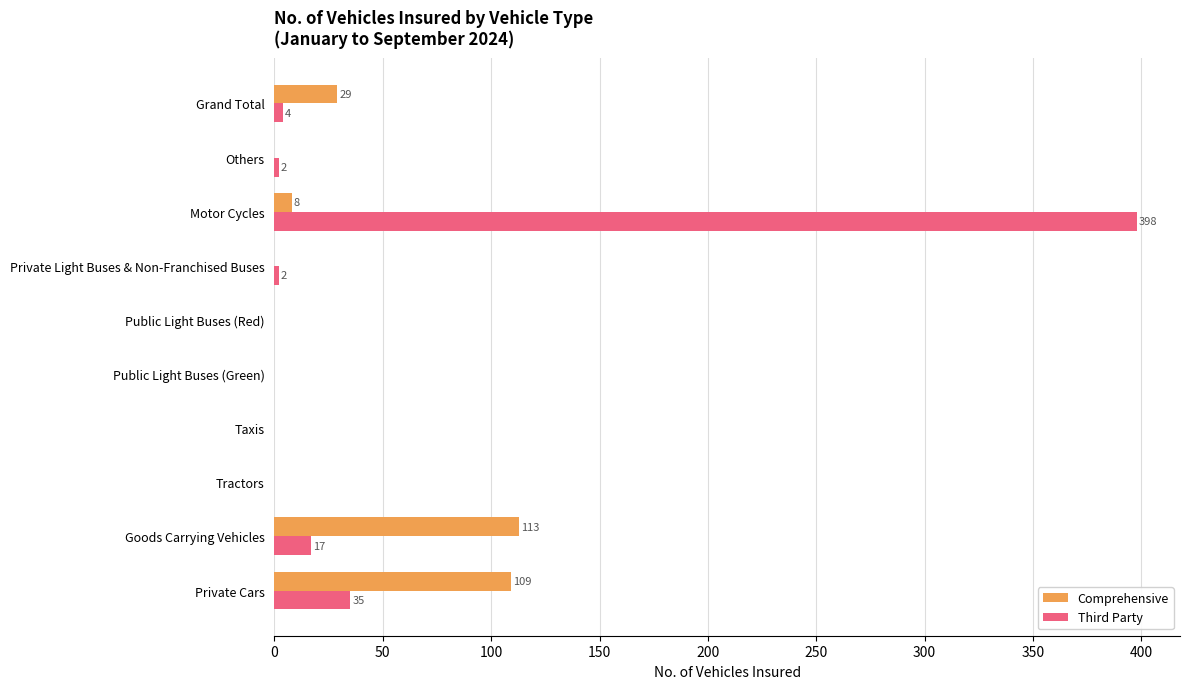

Where is Third Party nearest to the value 199?

Private Cars